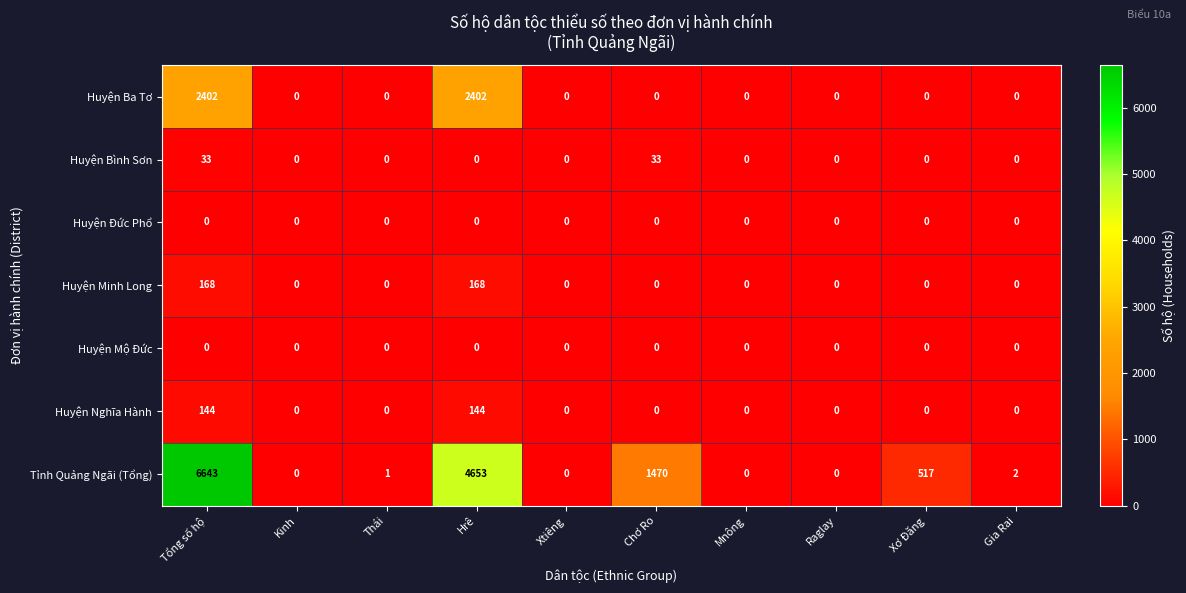

What is the difference between the second highest and minimum values in the Huyện Ba Tơ series?

2402